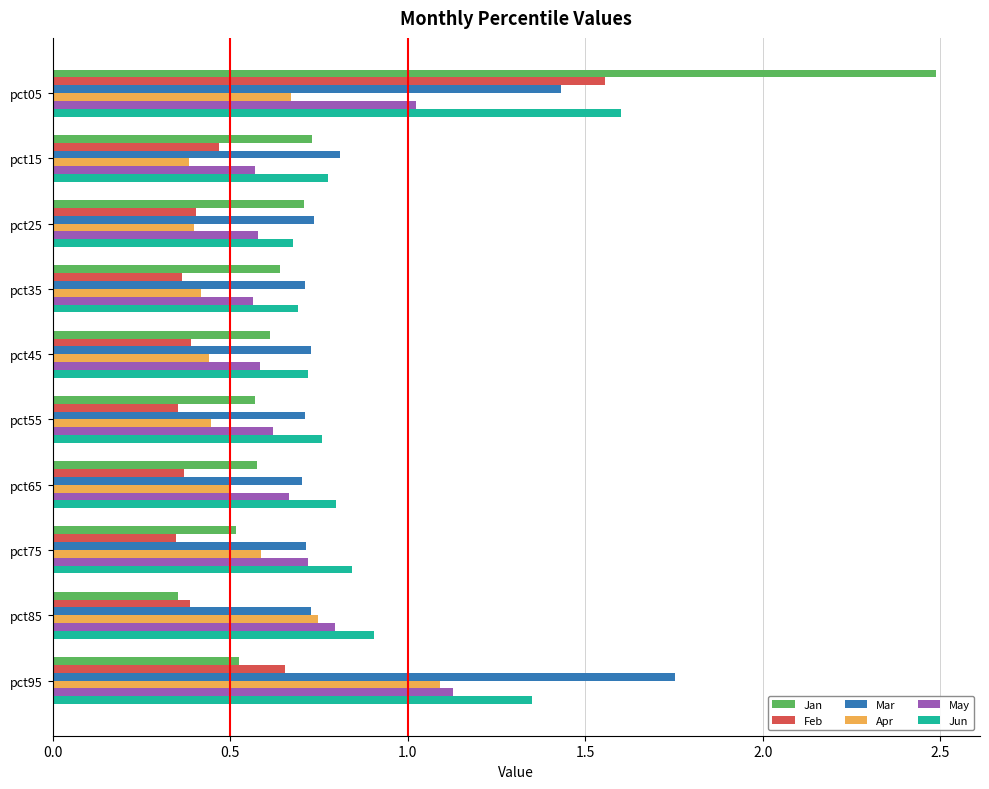

What is the total value across all series at pct85?

3.9